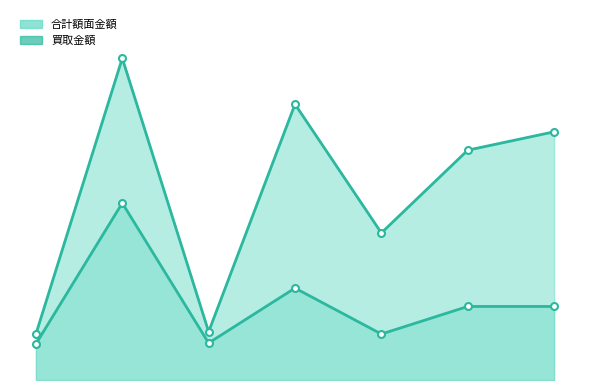

At which label is 合計額面金額 closest to 40000?

3200